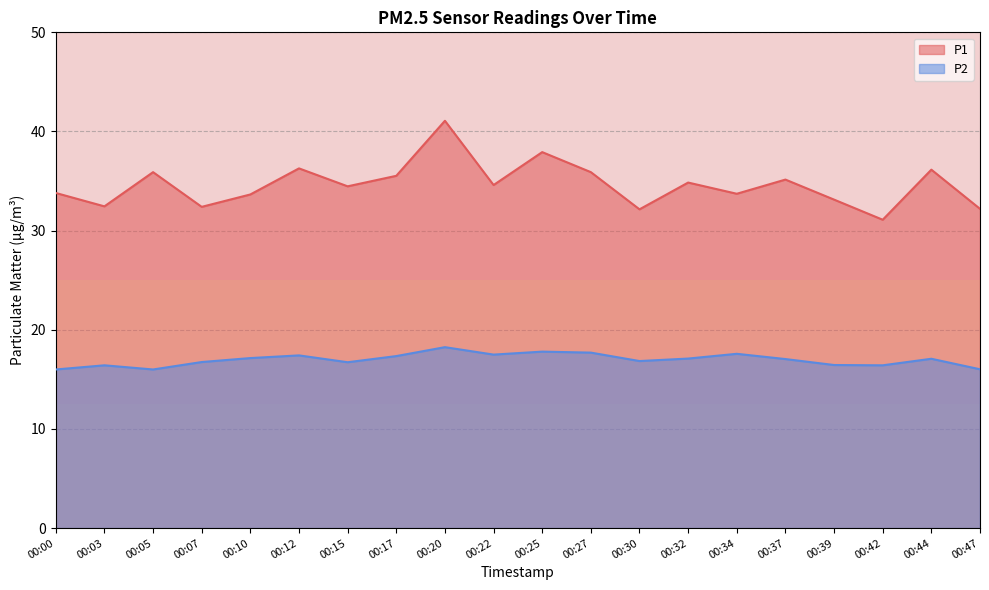

At which category is the sum across all series the highest?

00:20